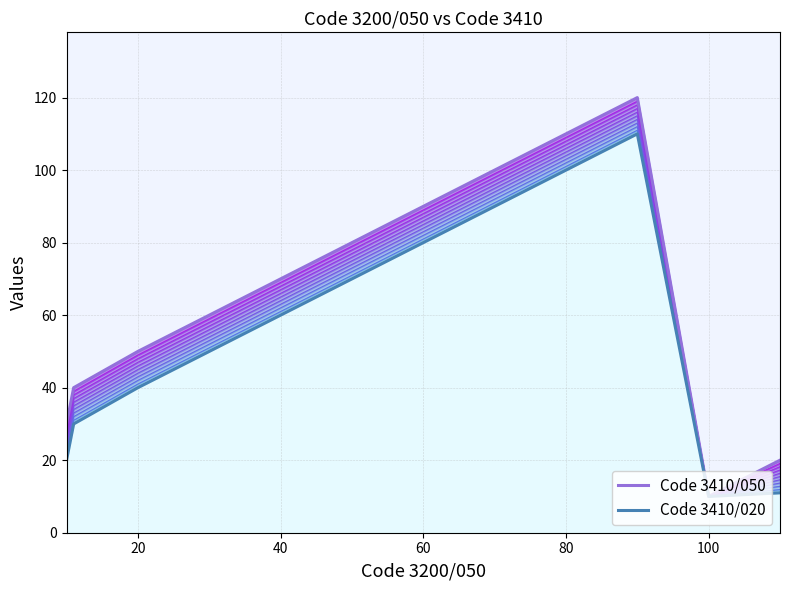

How many data points in Code 3410/050 line are less than 70?

6